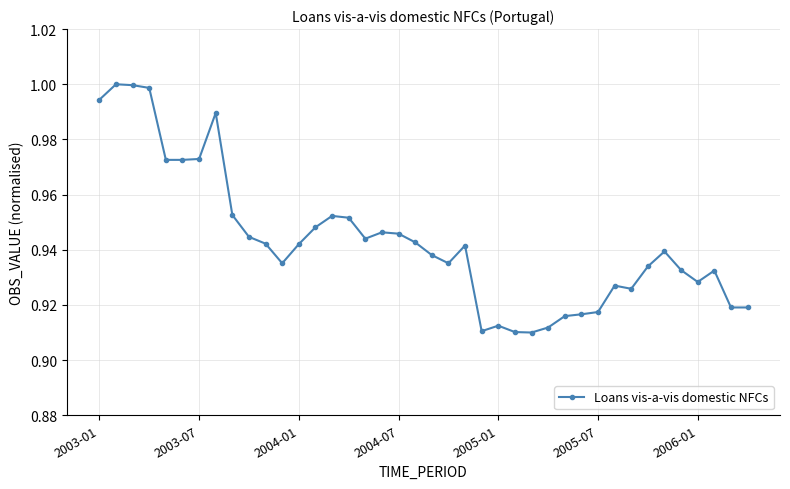

How many lines are shown in the chart?

1